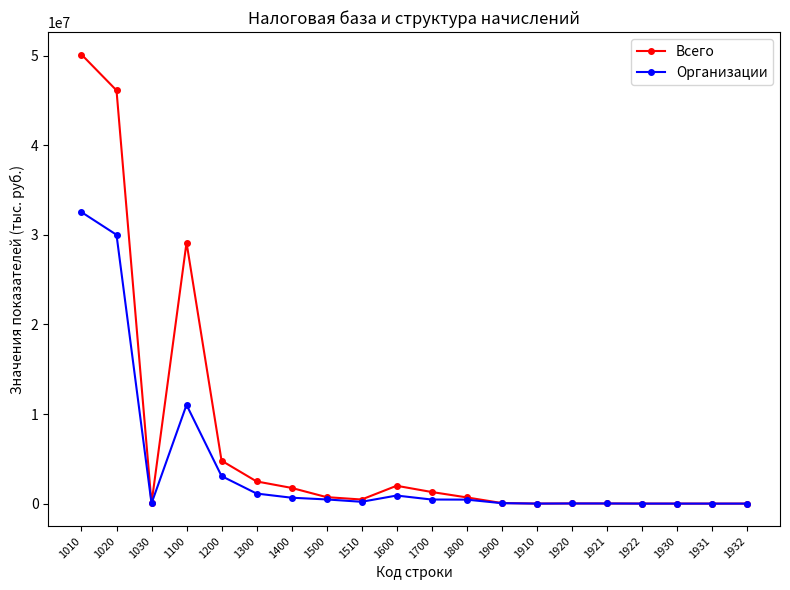

The value of Всего at 1200 is 4792684. True or false?

True